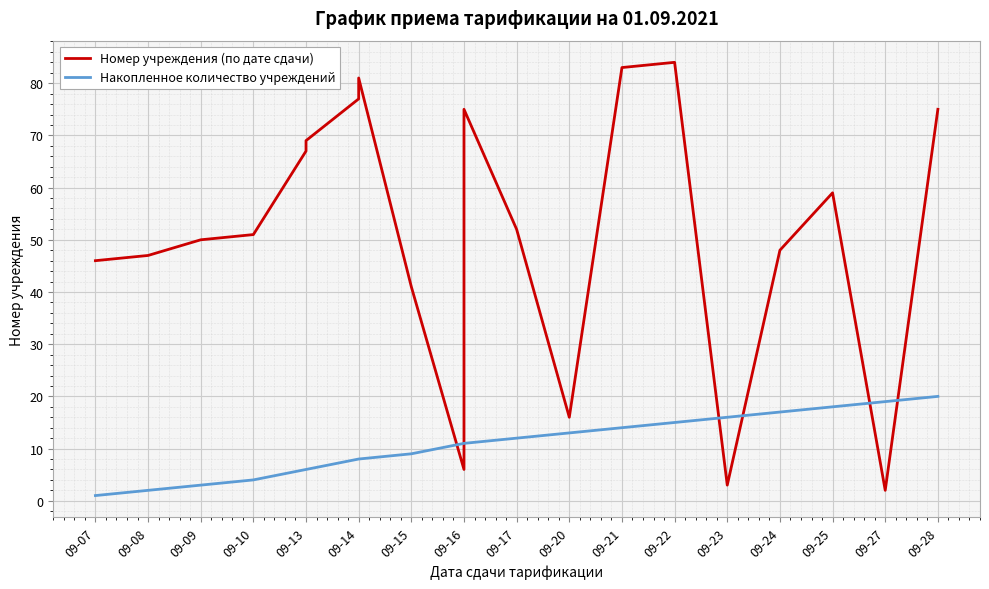

What is the greatest value displayed?

84